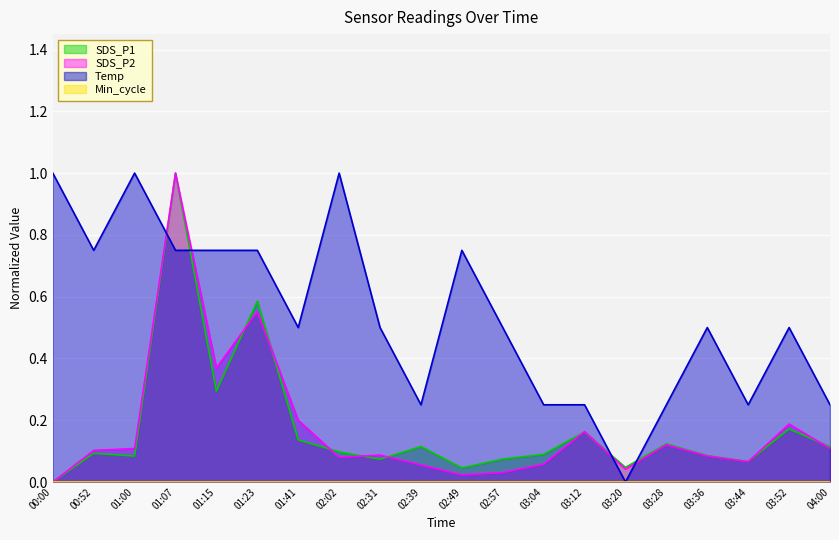

Read the SDS_P1 value at 02:31.

0.1